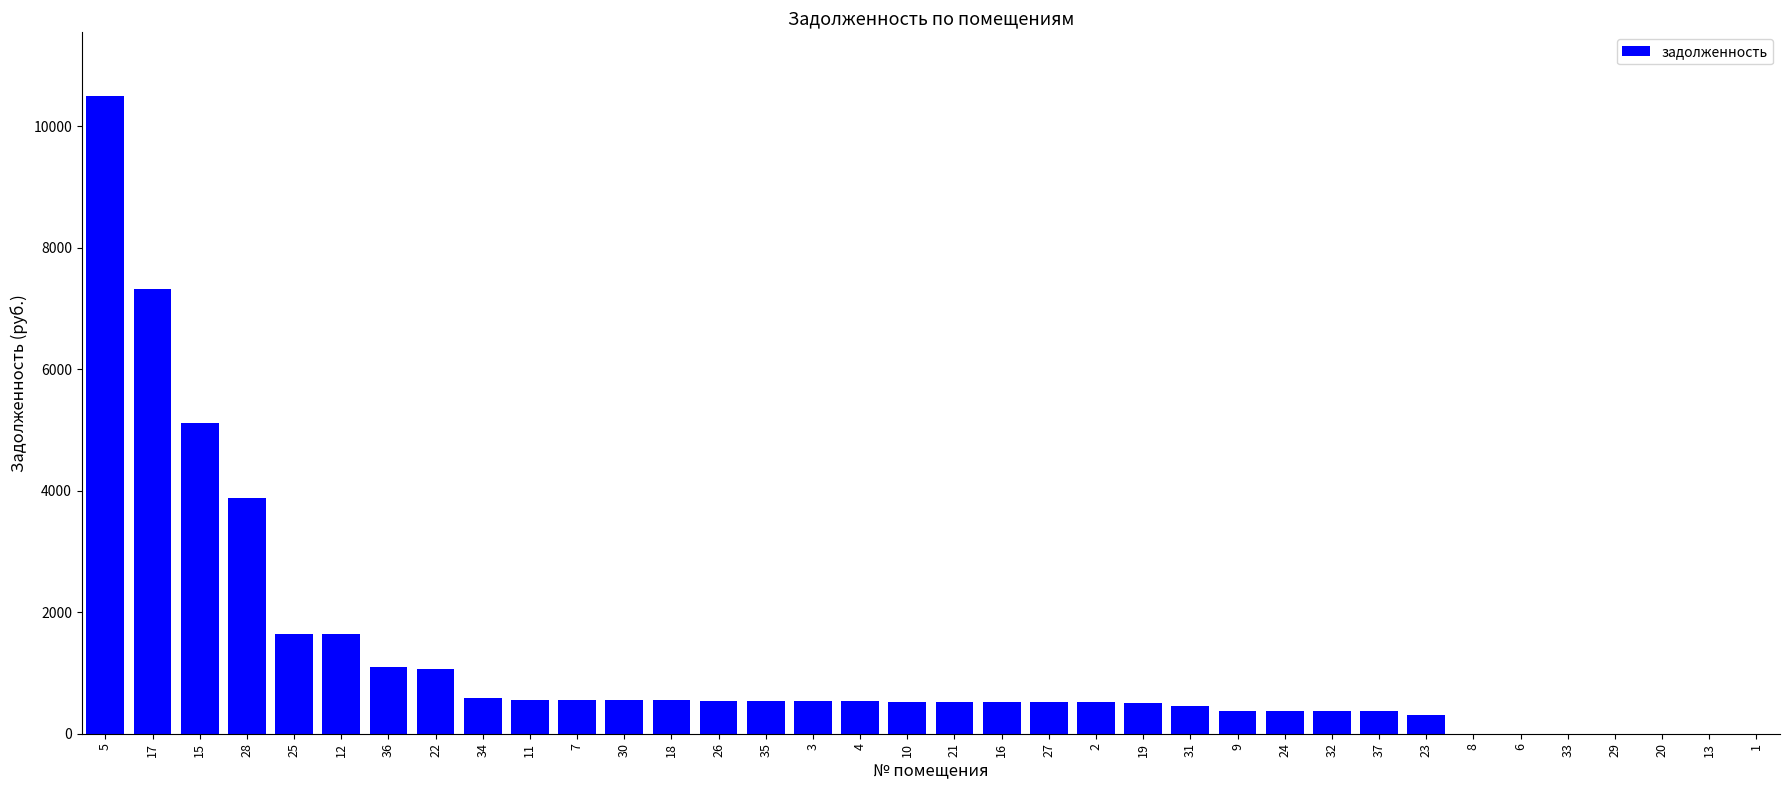

How many values exceed 529?

18